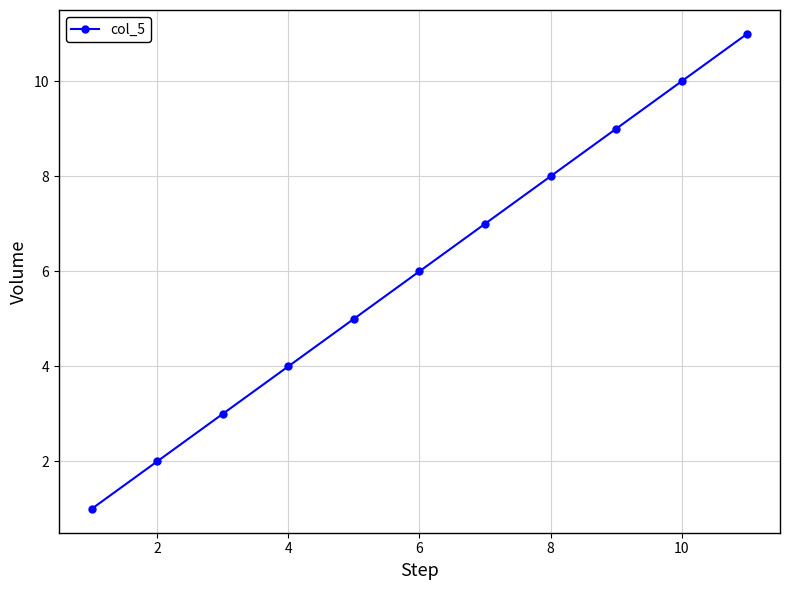

True or false: there are more than 2 points higher than both neighbors.

False